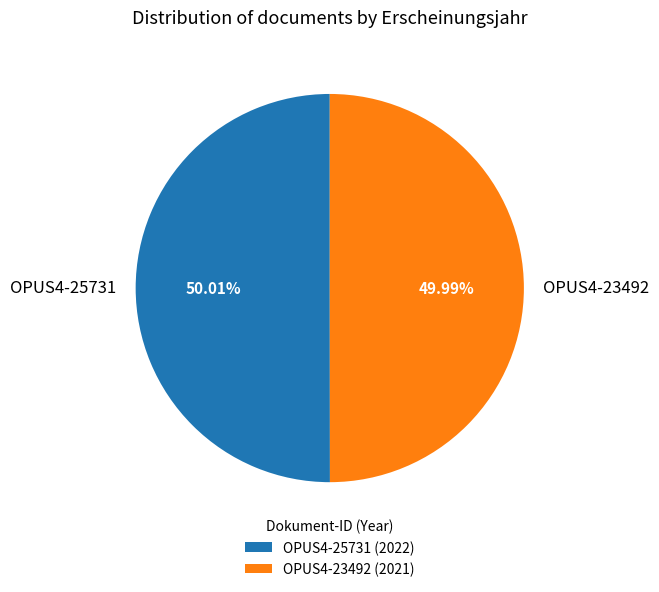

How many segments does this pie chart have?

2